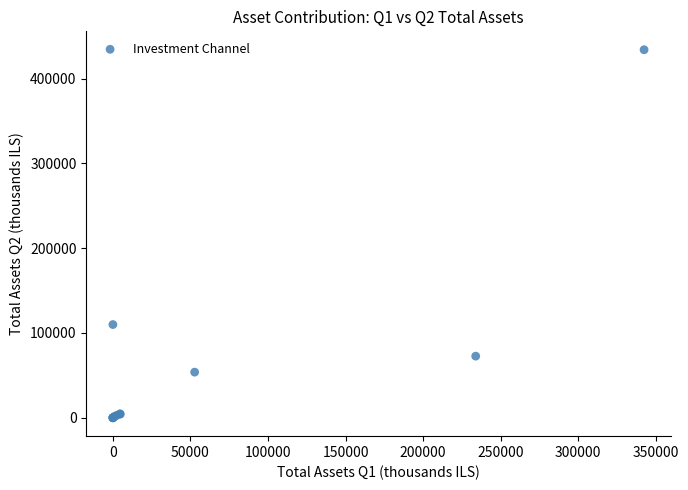

What Y value in the scatter plot is closest to 217078?

109954.7